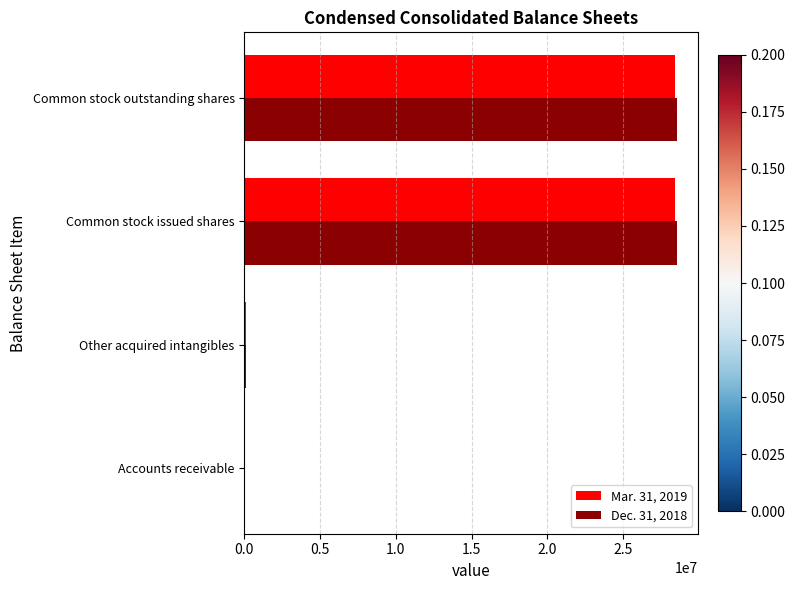

Is it true that Mar. 31, 2019 equals 45451665 at Common stock outstanding shares?

False